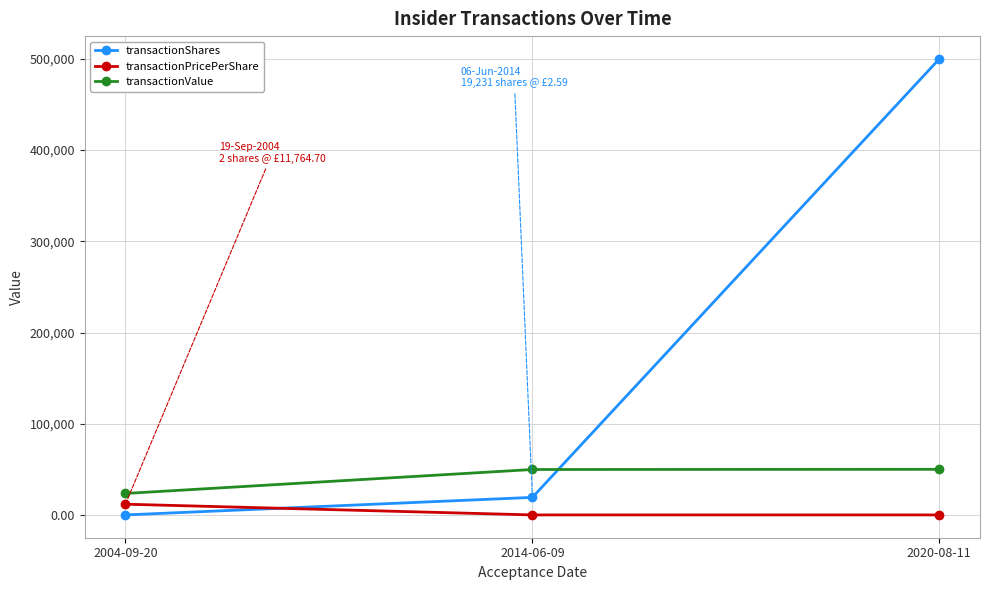

At 2004-09-20, list the series in order from smallest to largest.

transactionShares, transactionPricePerShare, transactionValue